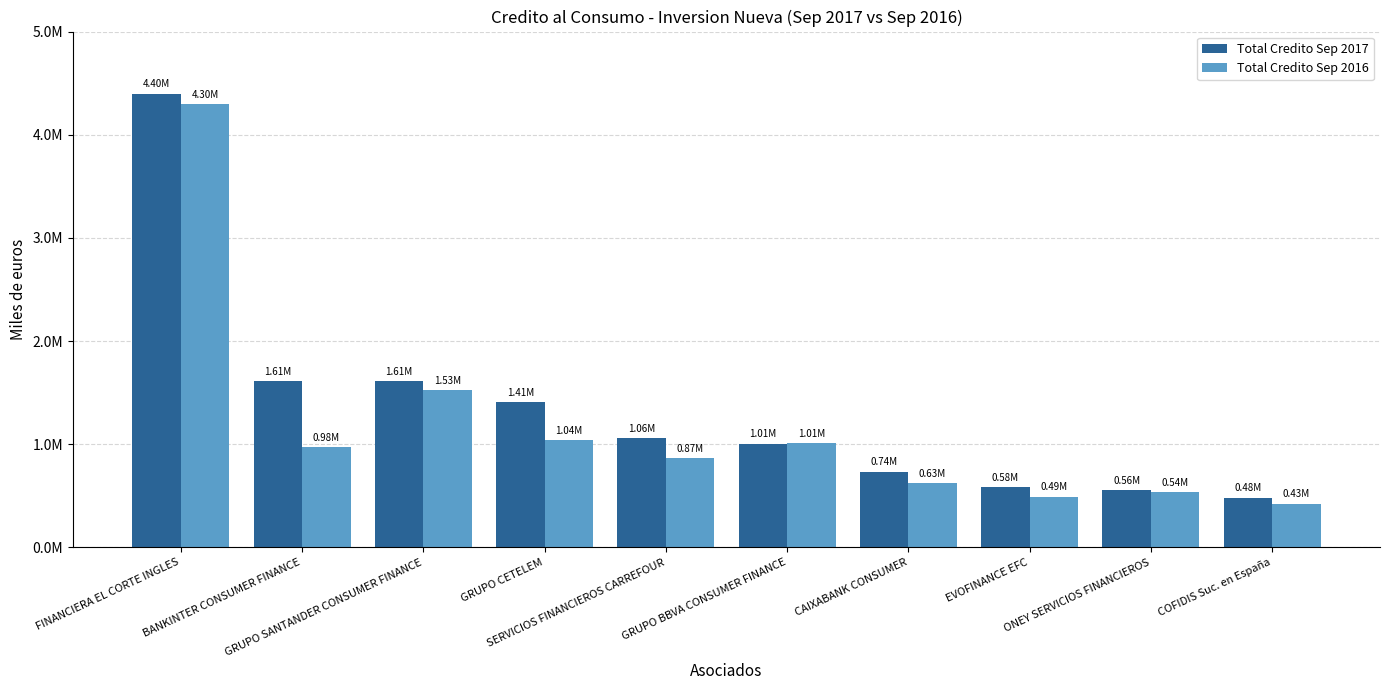

Which series changed the most between GRUPO SANTANDER CONSUMER FINANCE and CAIXABANK CONSUMER?

Total Credito Sep 2016